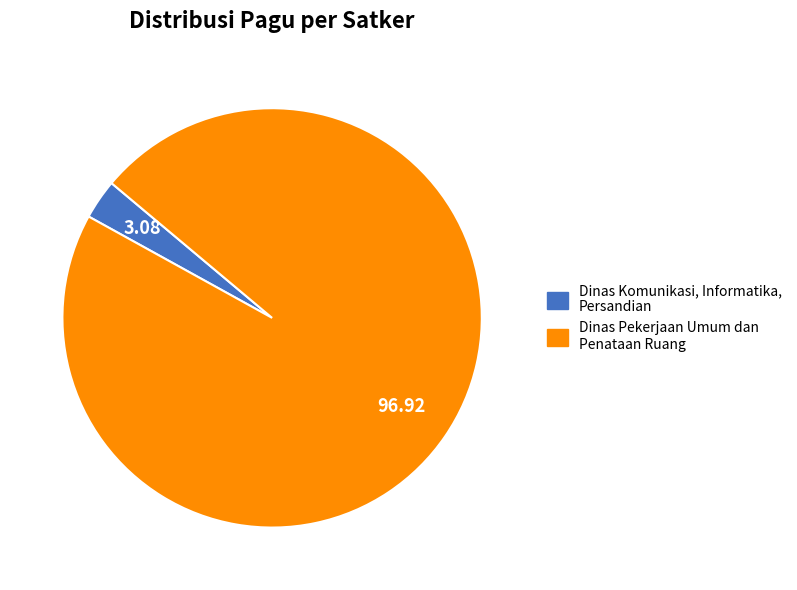

Count the number of slices in the pie.

2